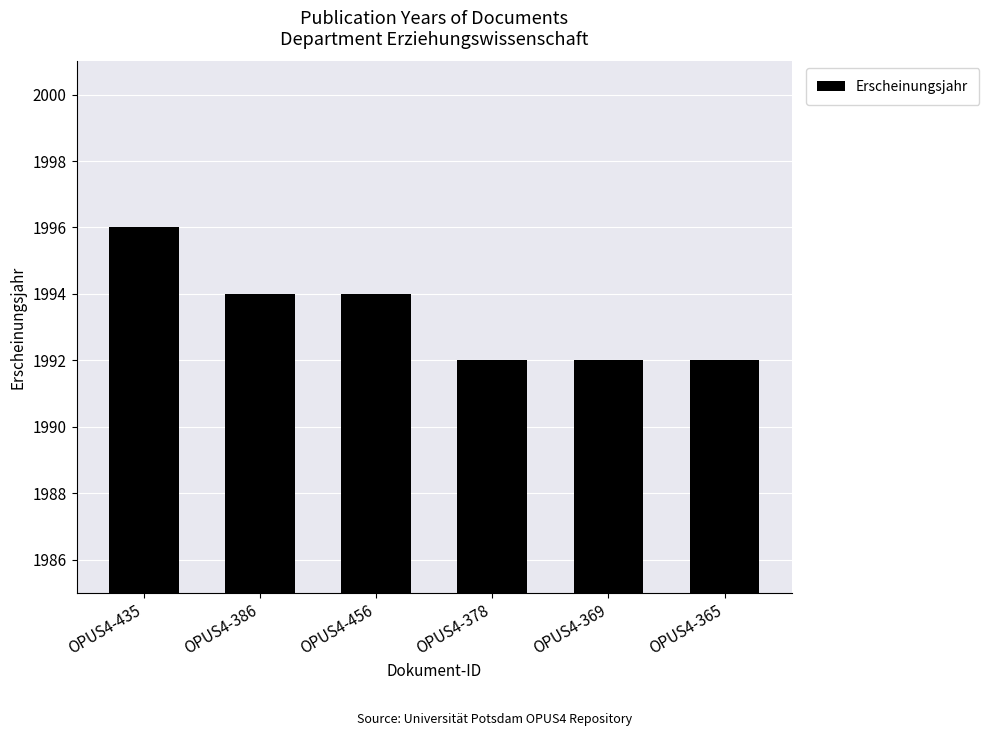

What is the label of the 5th bar from the left?

OPUS4-369